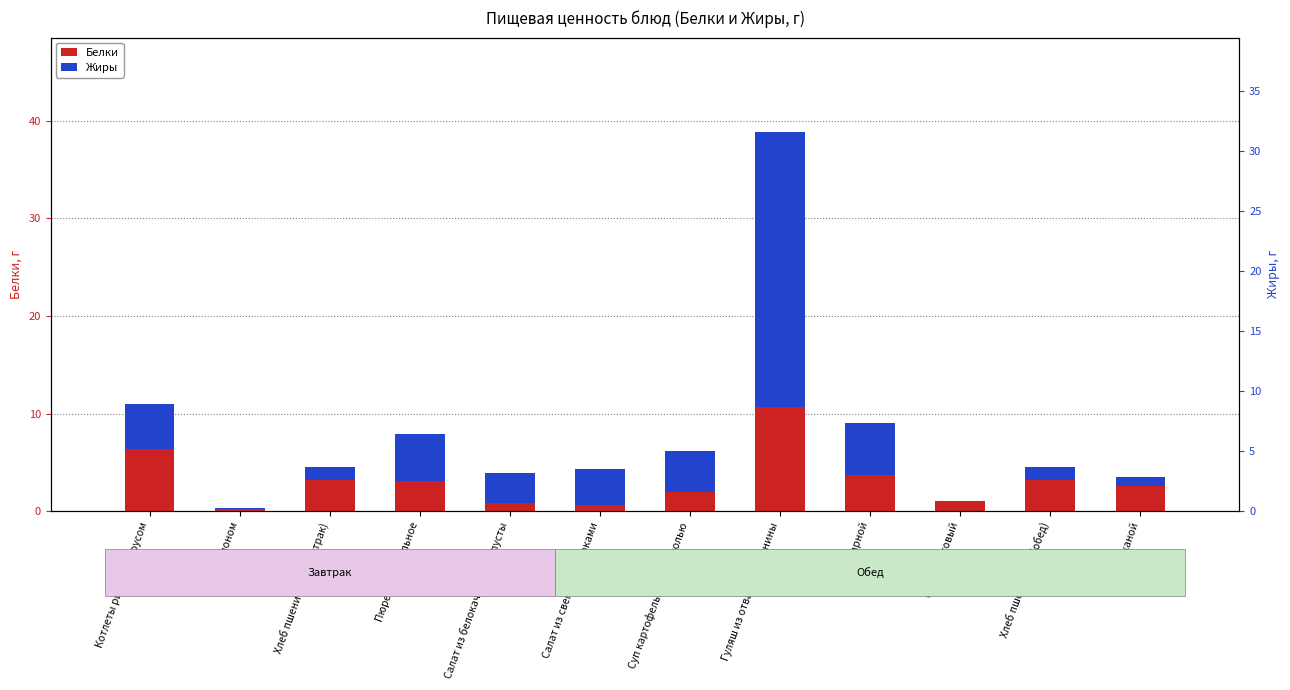

What is the difference between the maximum and minimum values in the Белки series?

10.4